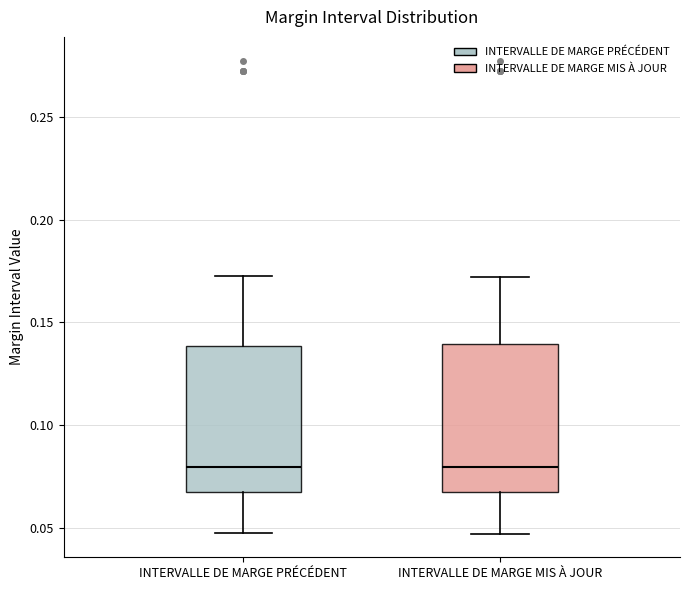

Reading left to right, transcribe this box plot: for each box, give where its median line is, the range the box spans, and where its two whiskers end, as read against the y-axis. The values are not printed on the chart, so give them approximately, as read against the axis.

INTERVALLE DE MARGE PRÉCÉDENT: median 0.080, box 0.070 to 0.140, whiskers 0.045 to 0.175
INTERVALLE DE MARGE MIS À JOUR: median 0.080, box 0.065 to 0.140, whiskers 0.045 to 0.170